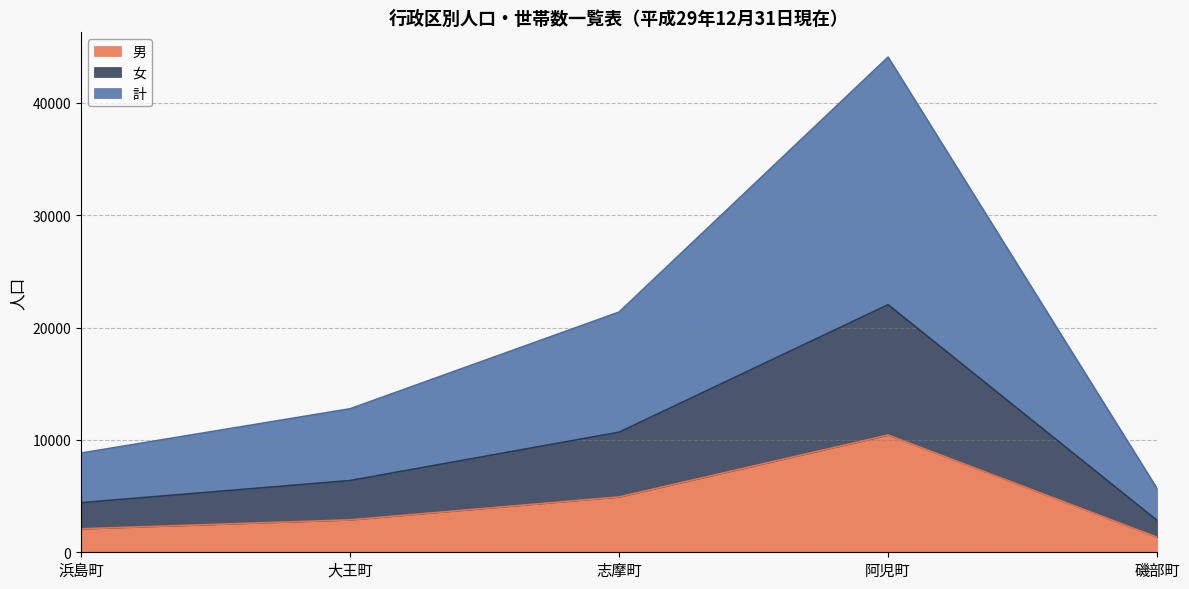

Does the chart display data point markers on the line(s)?

No